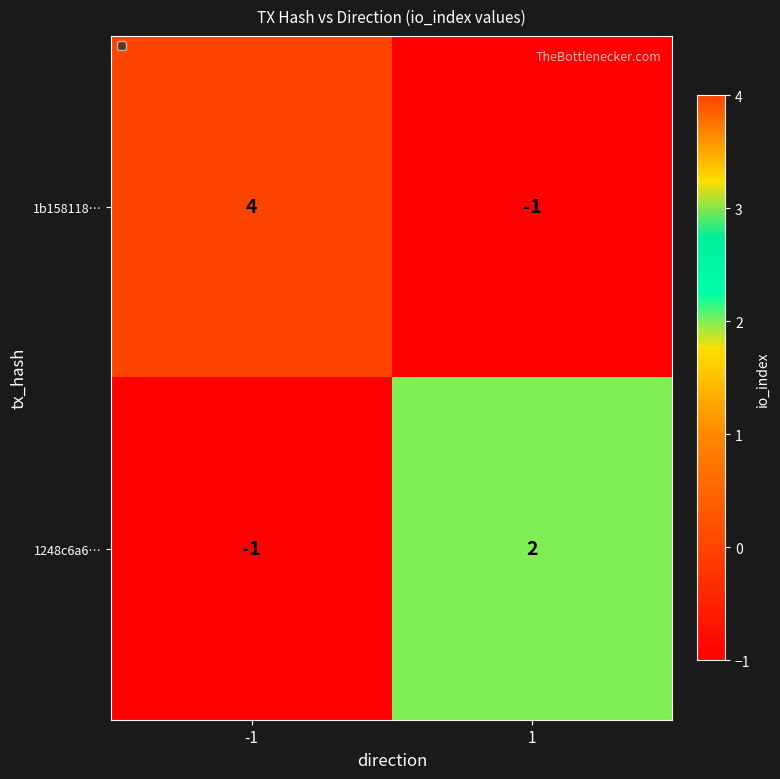

Which series changed the most between -1 and 1?

1b158118…